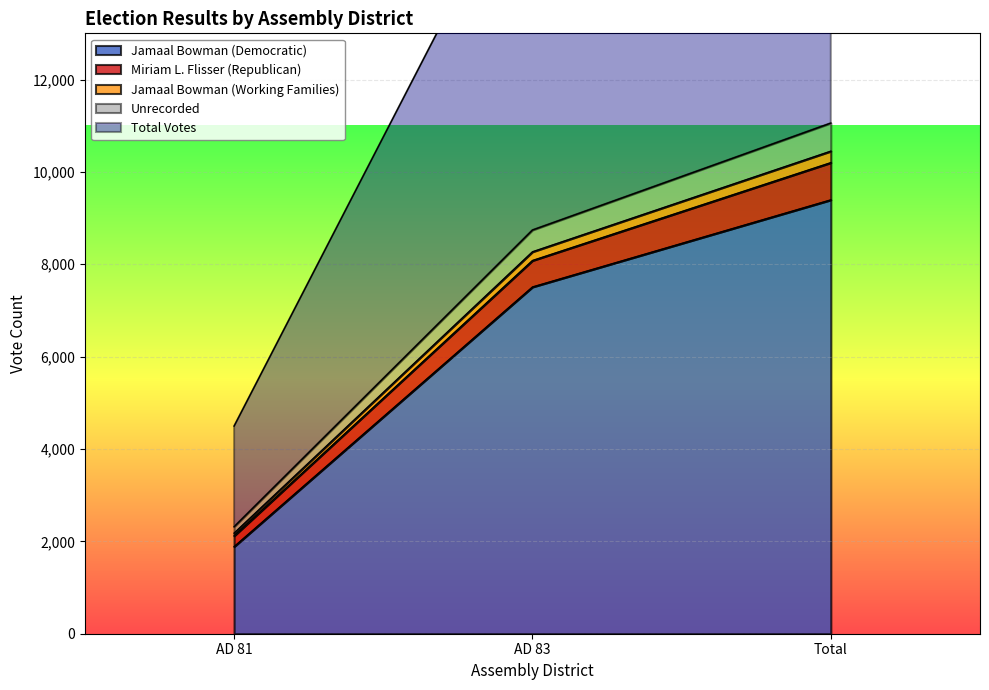

What is the highest value of the Jamaal Bowman (Democratic) series?

9394